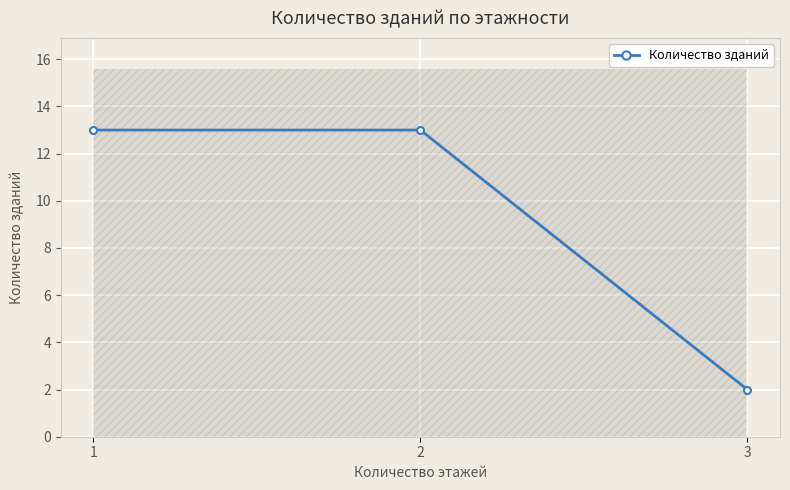

How many data points does each series have?

3